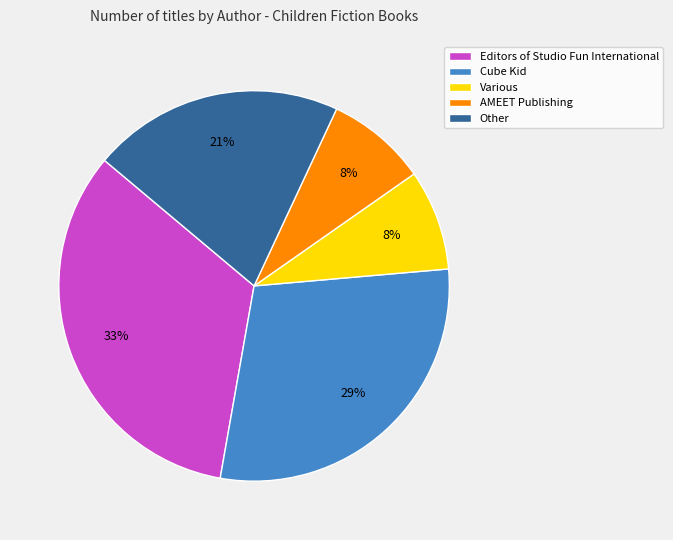

To the nearest percent, what is the difference between the largest and smallest slice percentages?

25%